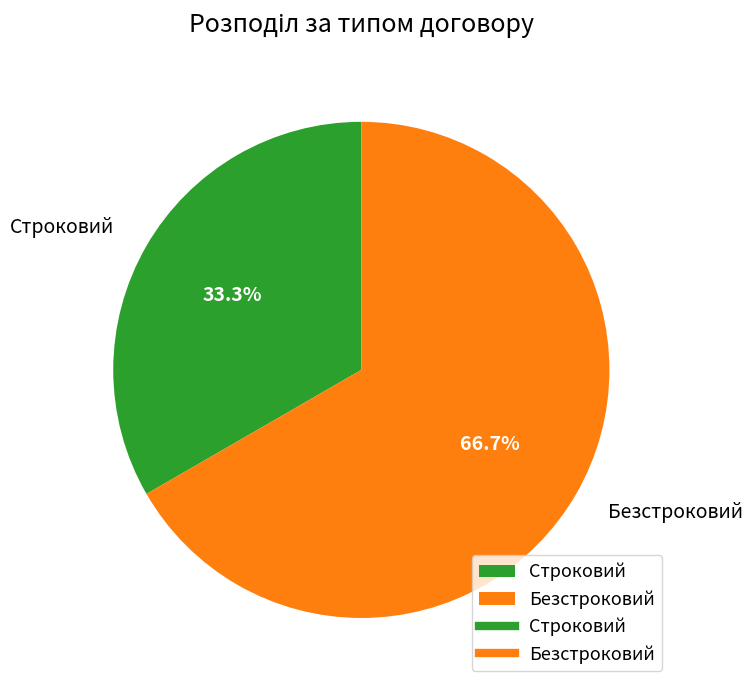

What is the smallest slice in the pie chart?

Строковий